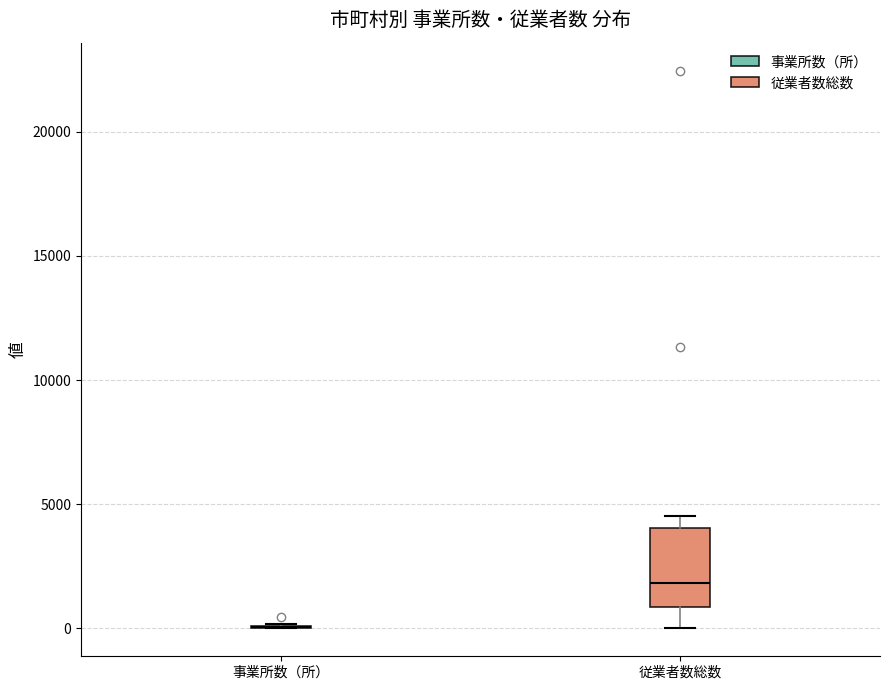

Reading left to right, read every box against the y-axis: the position of its median line, the range the box covers, and the ends of its whiskers. The values are not printed on the chart, so give them approximately, as read against the axis.

事業所数（所）: box collapsed to a line at 0, whiskers 0 to 0
従業者数総数: median 2000, box 1000 to 4000, whiskers 0 to 4500